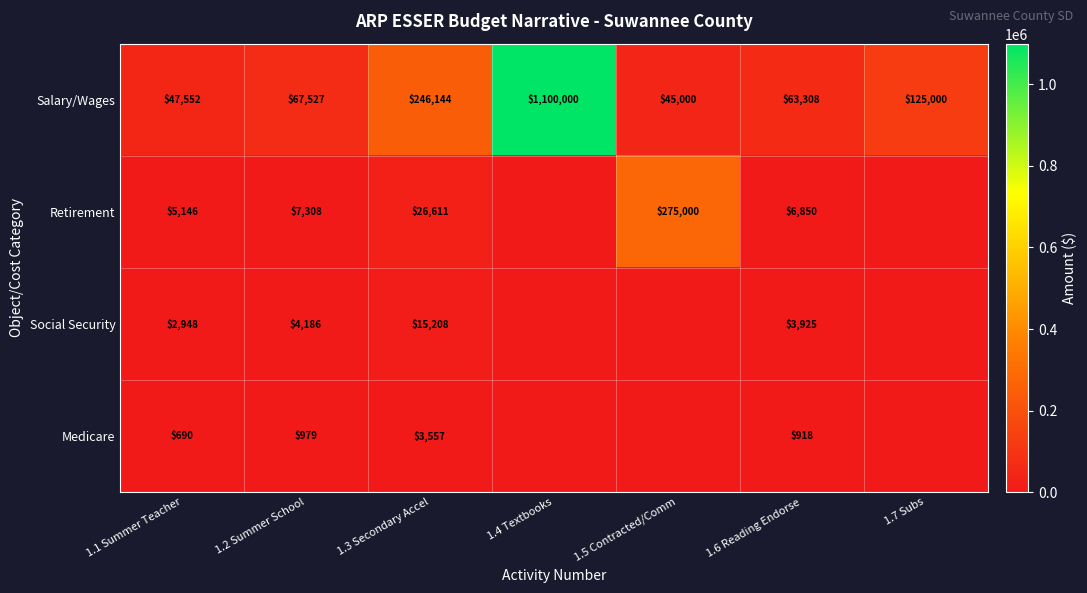

At 1.6 Reading Endorse, list the series in order from smallest to largest.

Medicare, Social Security, Retirement, Salary/Wages